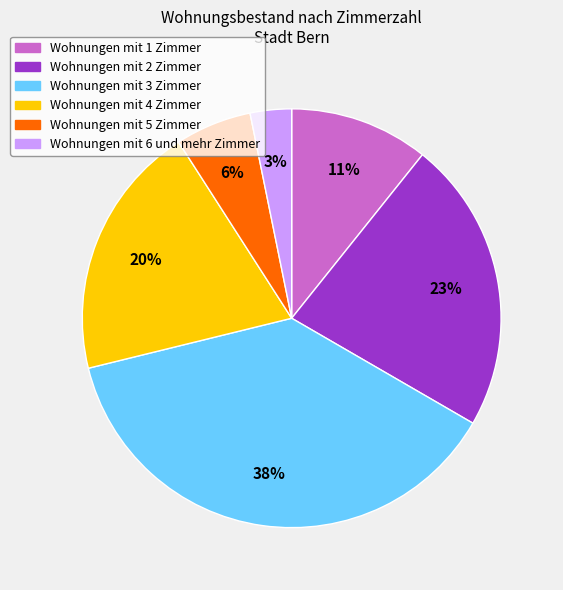

Which slice is the smallest?

Wohnungen mit 6 und mehr Zimmer